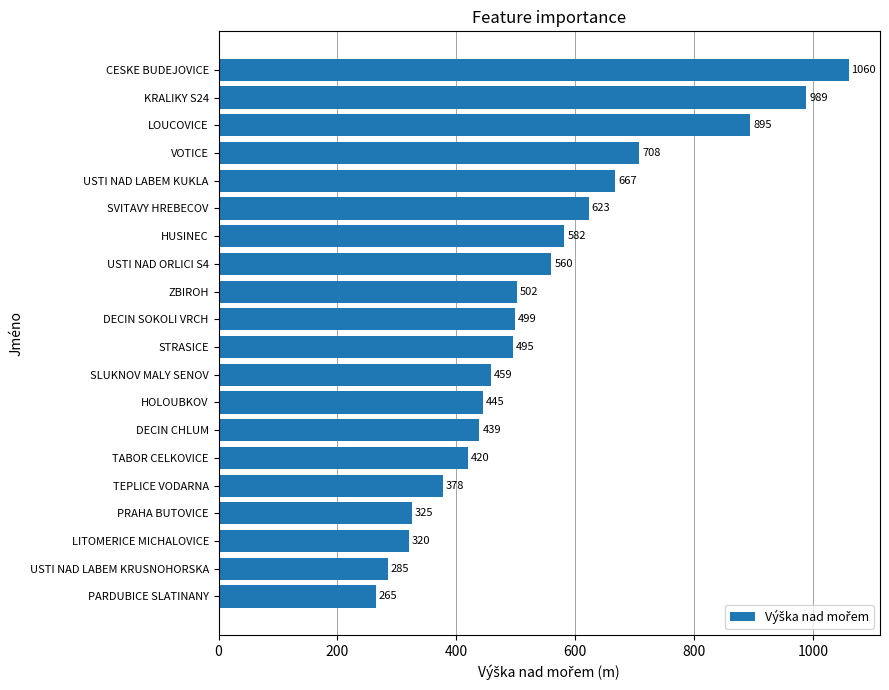

True or false: the data shows 305 at SVITAVY HREBECOV.

False